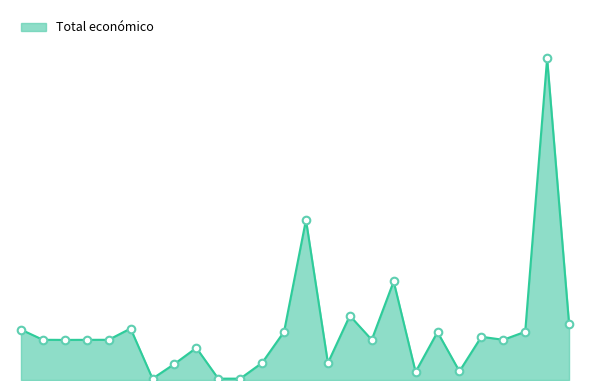

Is this an area chart (filled region under the line)?

Yes